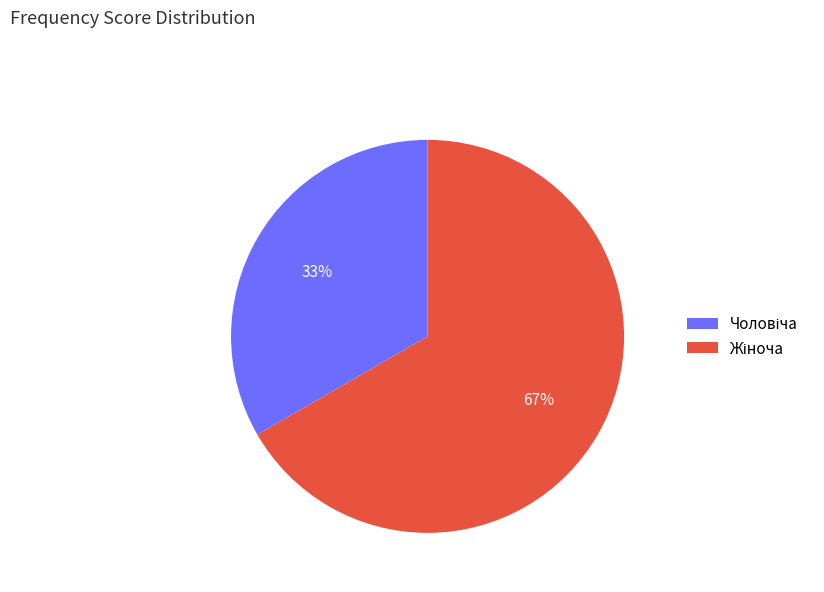

Is there any slice that represents more than half of the pie?

Yes